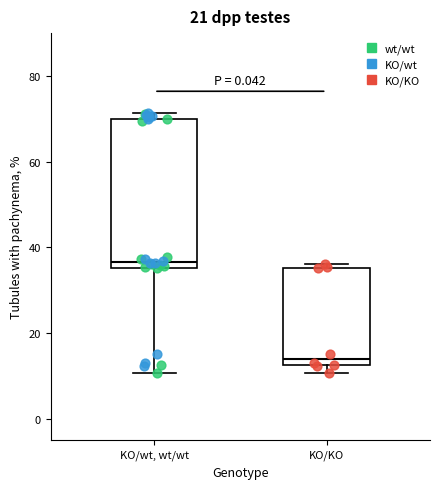

Which box's median line is the highest?

KO/wt, wt/wt